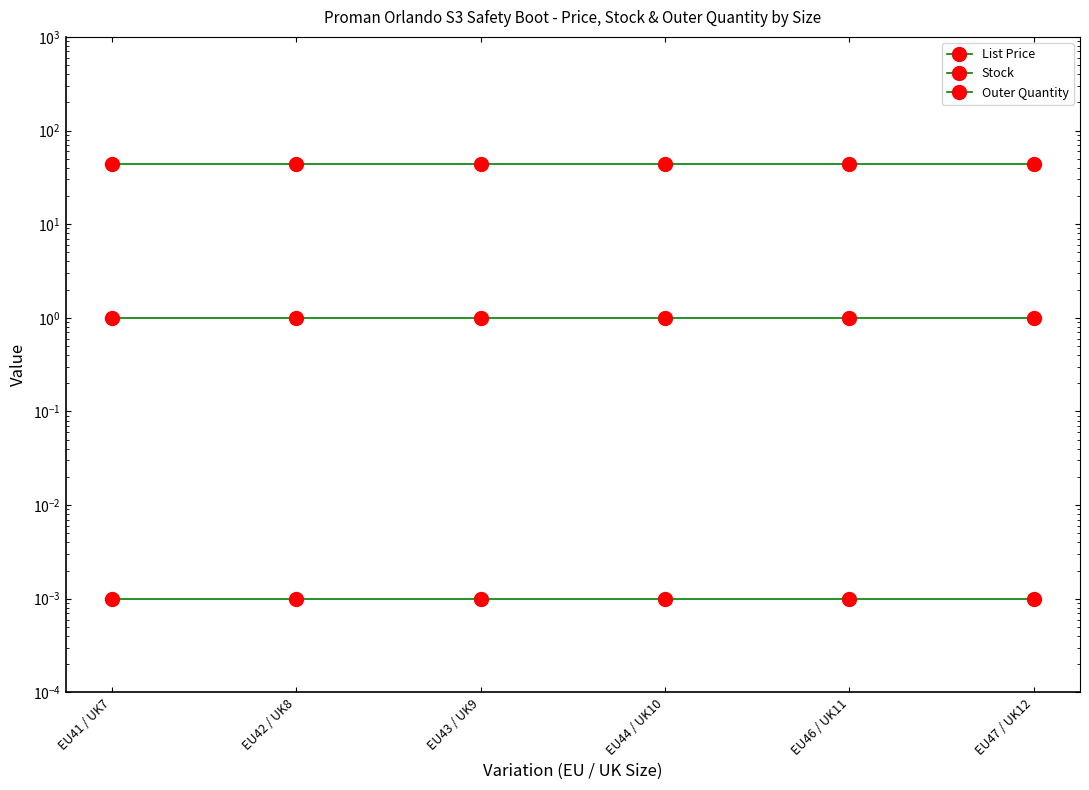

Rank the categories by Outer Quantity value from lowest to highest.

EU41 / UK7, EU42 / UK8, EU43 / UK9, EU44 / UK10, EU46 / UK11, EU47 / UK12